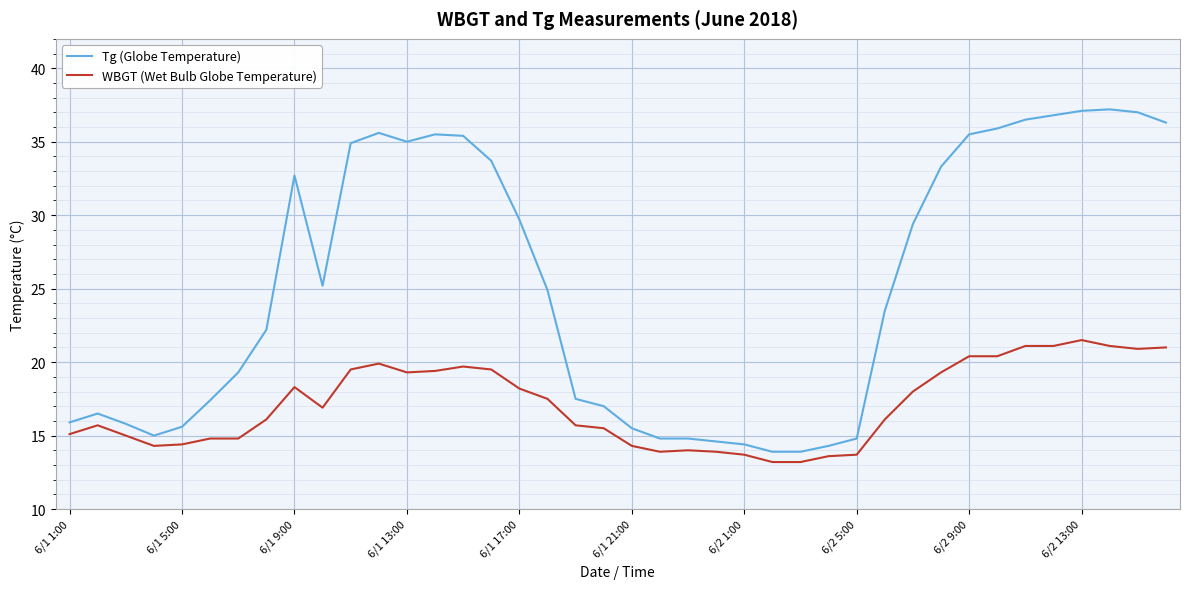

Which series has the largest range (max minus min)?

Tg (Globe Temperature)